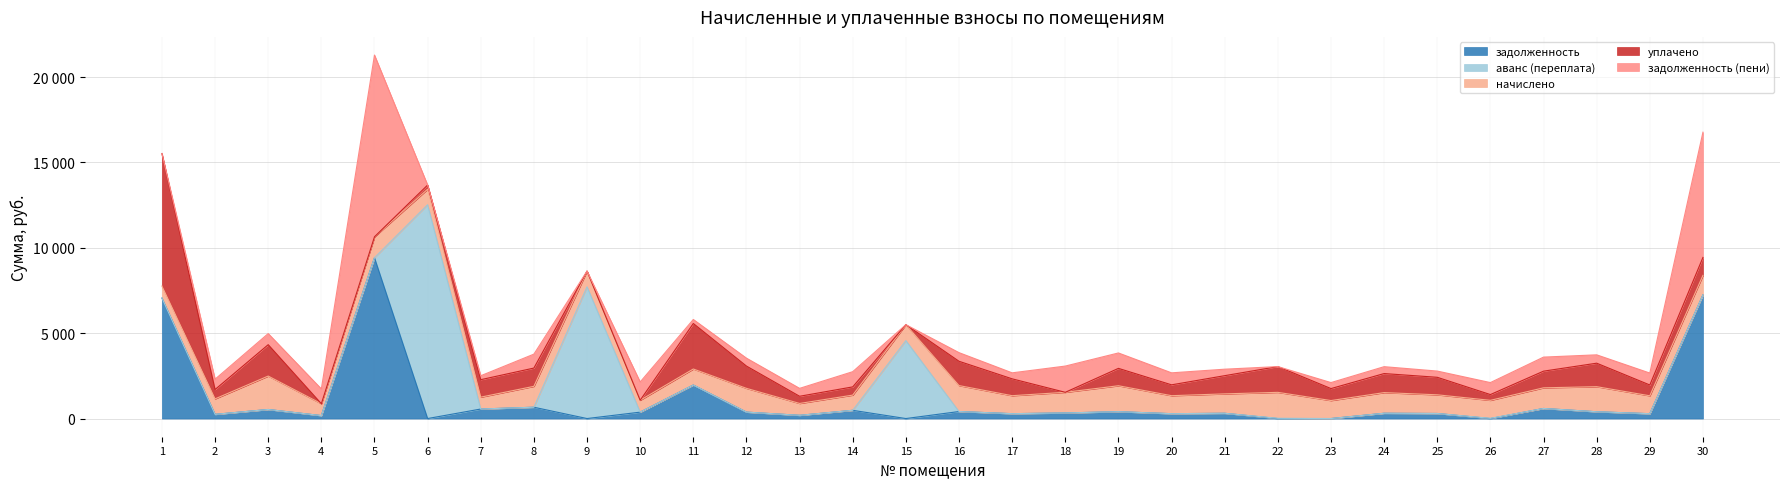

Where does the задолженность (пени) series first go above 506?

2